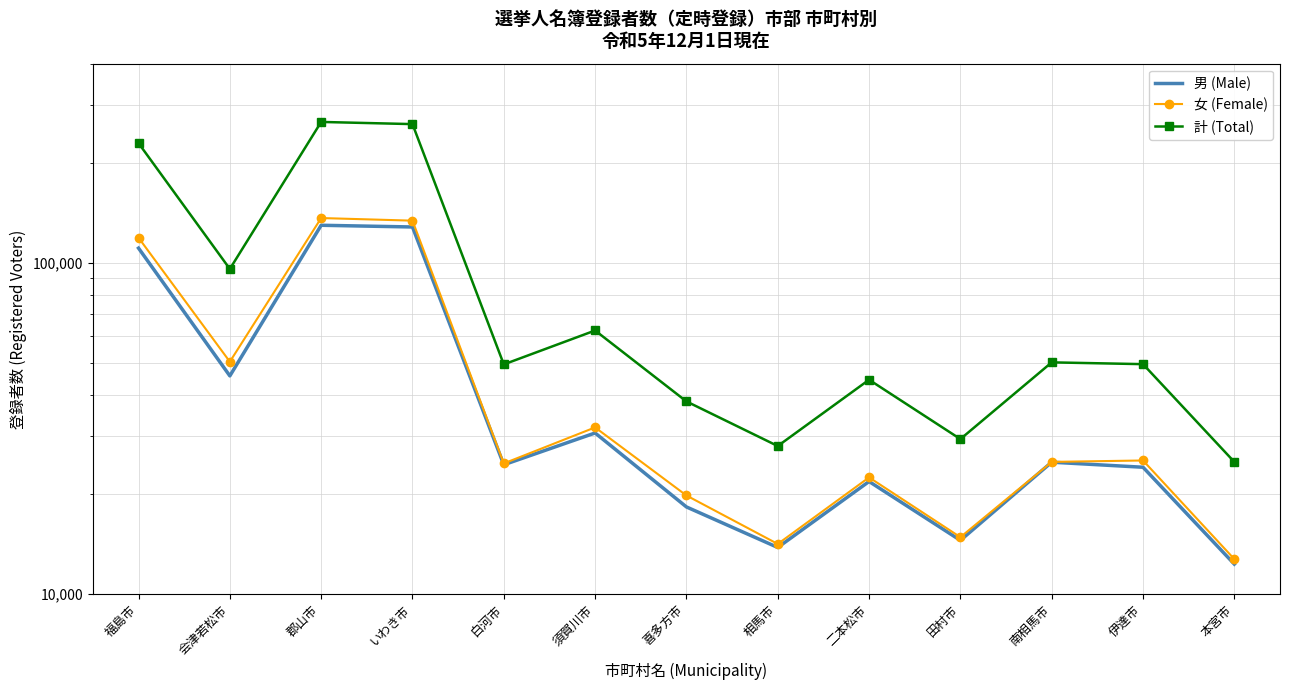

Is this an area chart (filled region under the line)?

No